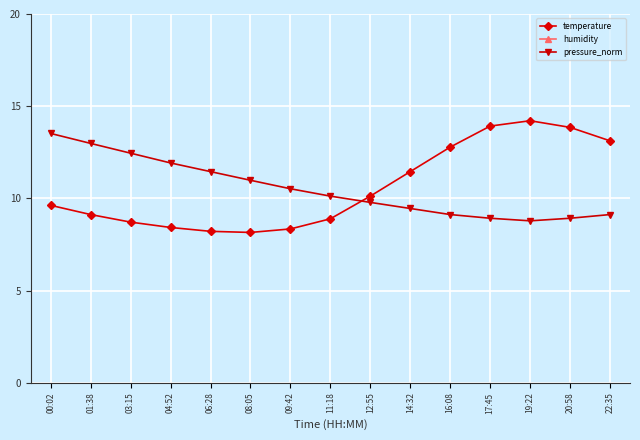

Which label corresponds to the largest value in the chart?

06:28